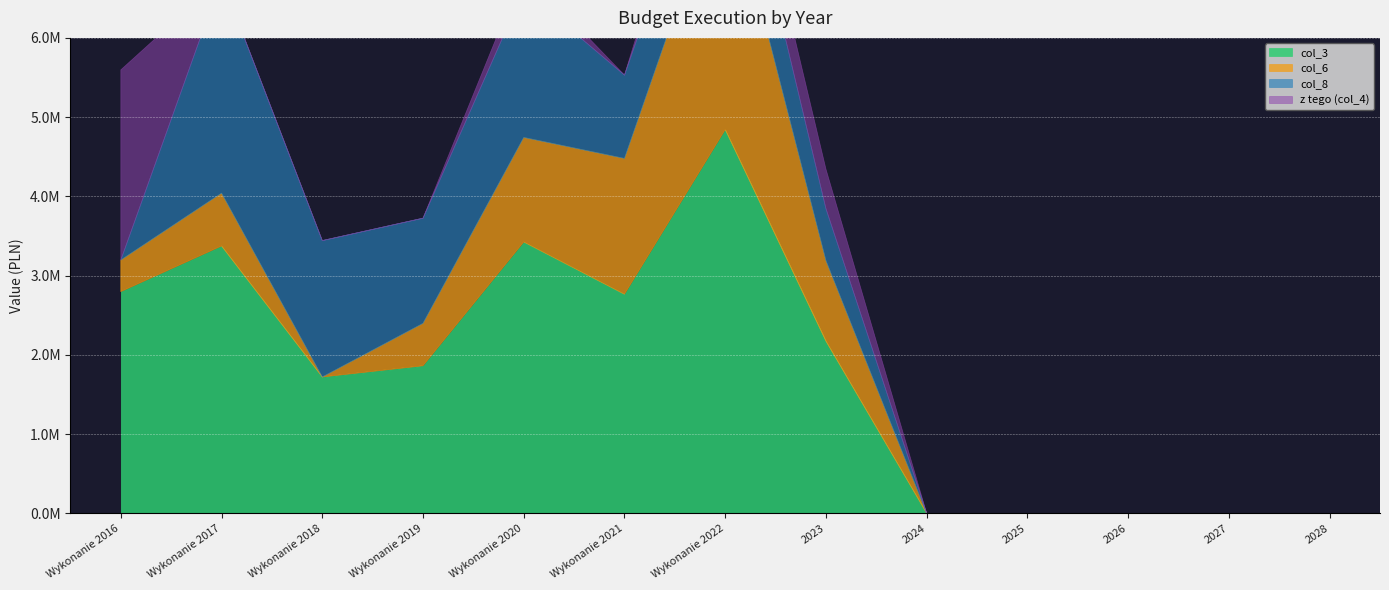

The value of z tego (col_4) at Wykonanie 2018 is 1530547.9. True or false?

False